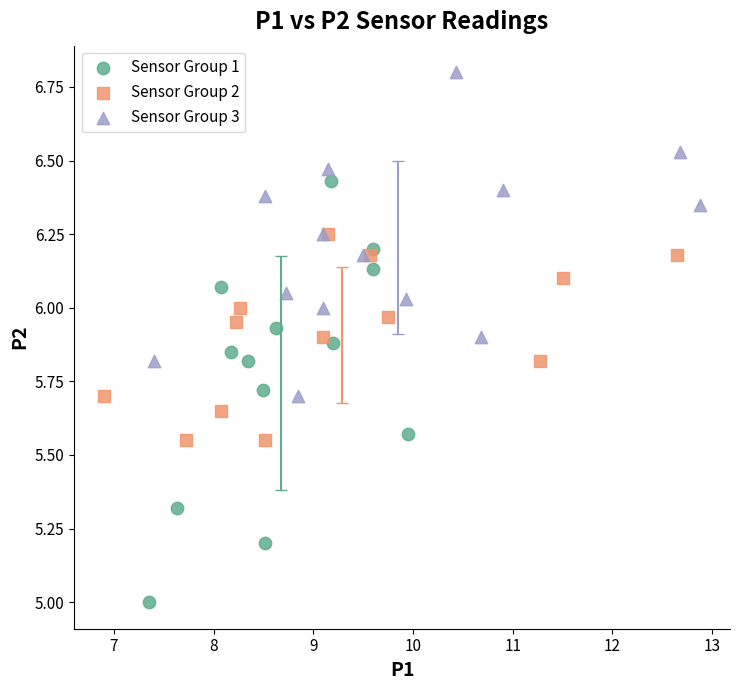

Which series contains the lowest Y value?

Sensor Group 1